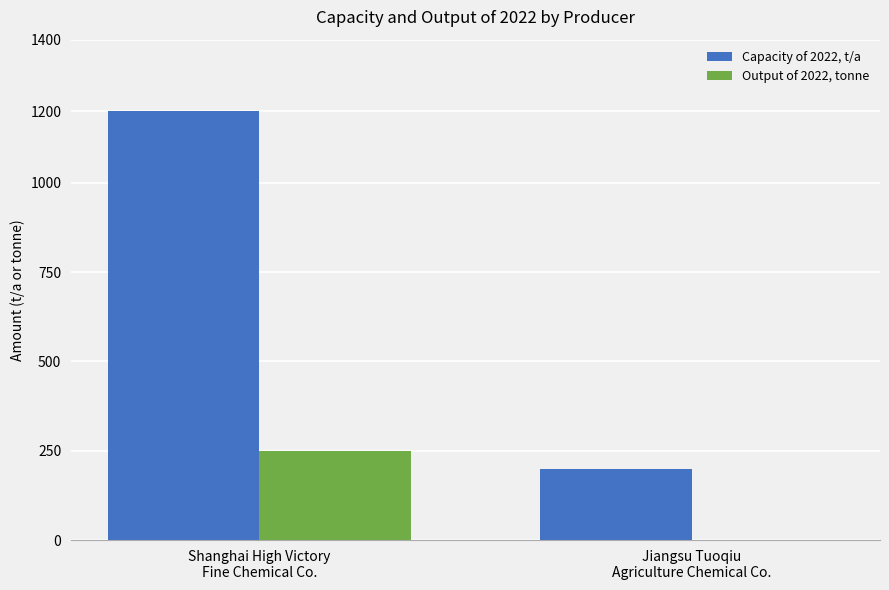

What is the average value of the Capacity of 2022, t/a series?

700